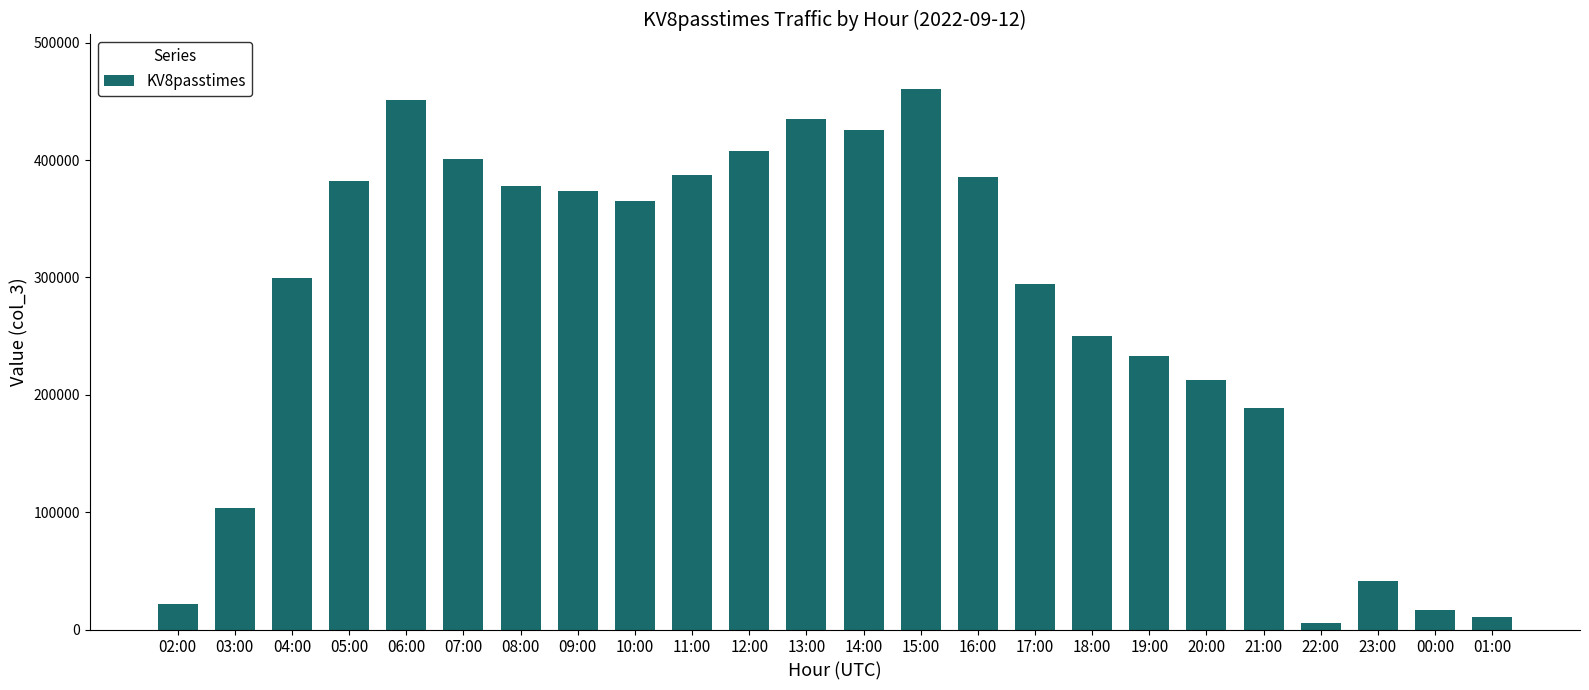

Between 02:00 and 09:00, which is larger?

09:00